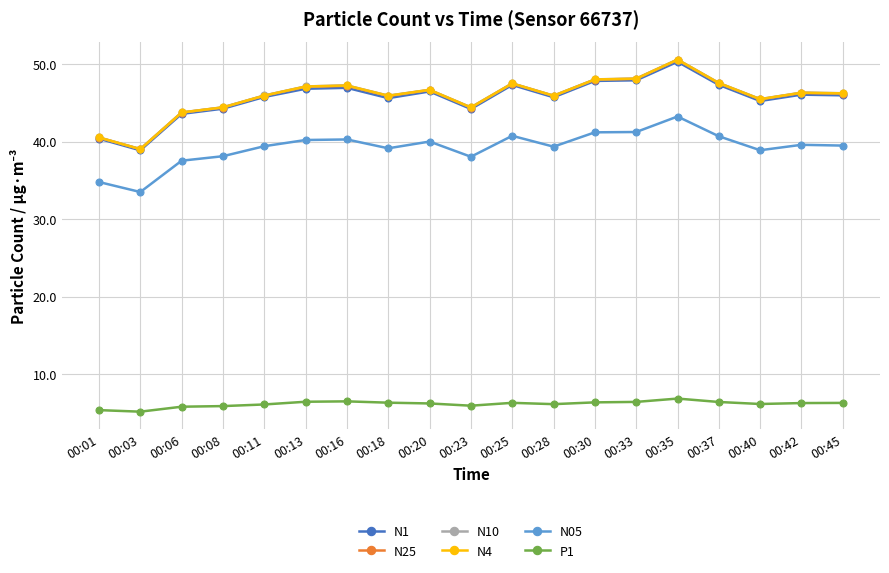

What is the spread (max minus min) of values at 00:45?

39.9